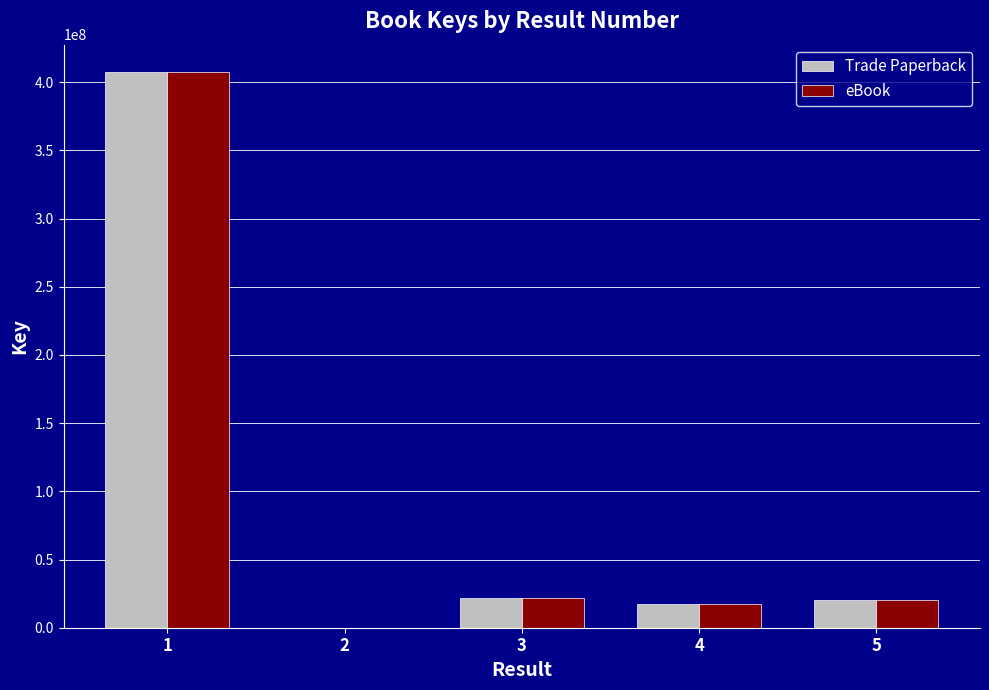

Is the value of eBook at 1 greater than the value of Trade Paperback at 2?

Yes